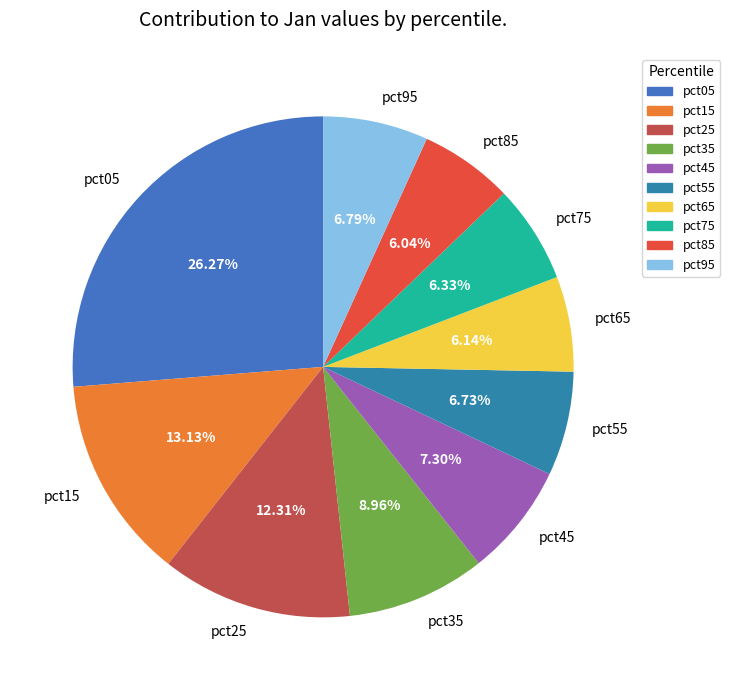

How much of the chart is everything except pct25?

87.7%